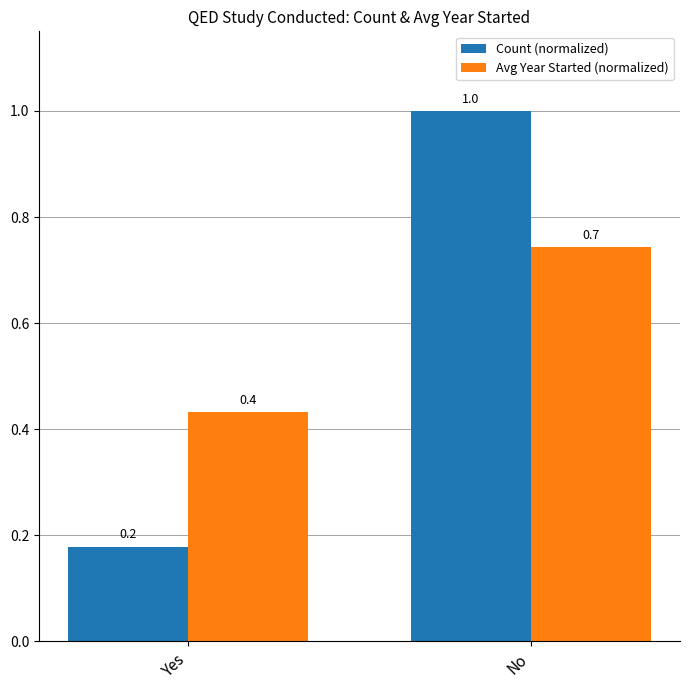

Which category has the highest value in the Count (normalized) series?

No